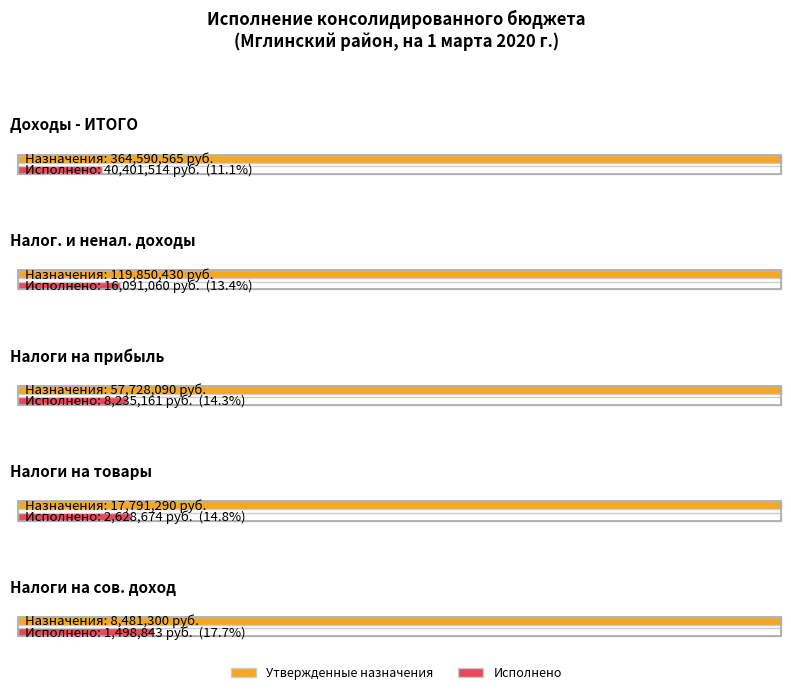

Reading left to right, extract all data points from this chart.

Утвержденные бюджетные назначения: 364590564.8	119850430.0	57728090.0	17791290.0	8481300.0
Исполнено: 40401514.3	16091059.5	8235160.9	2628674.3	1498843.5